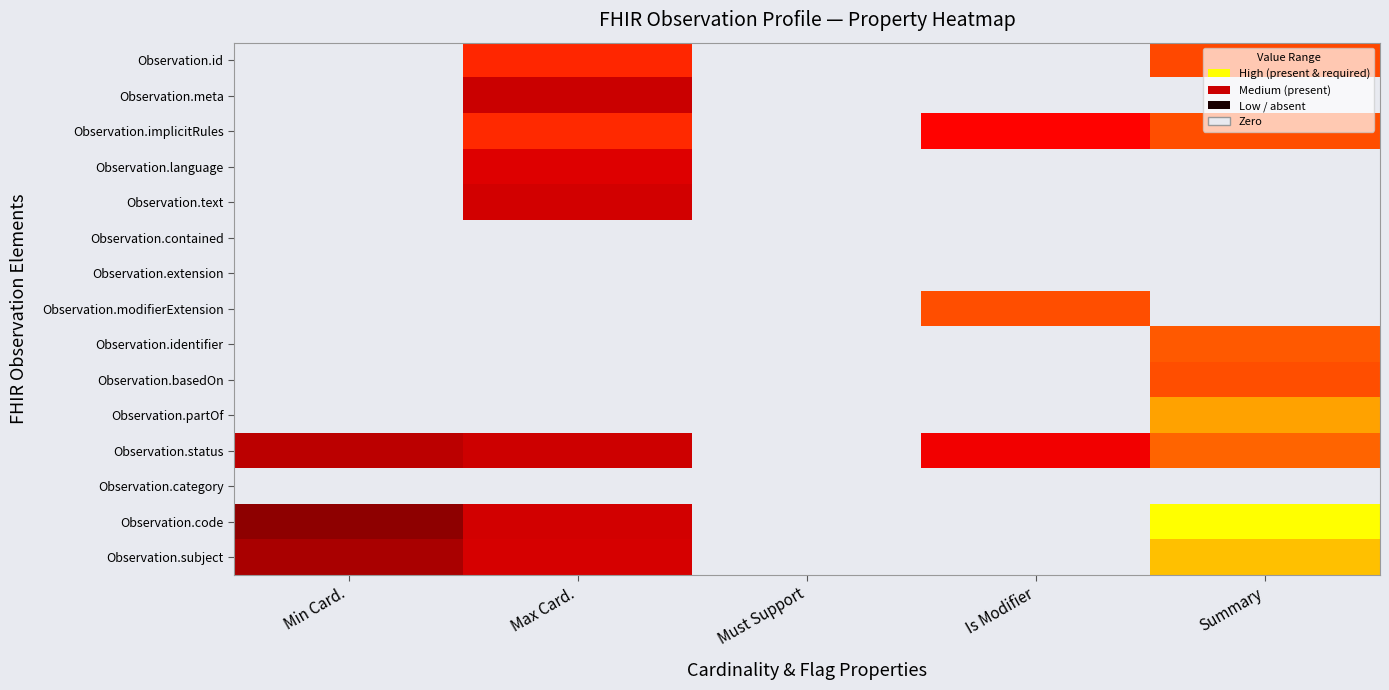

Which series has the largest range (max minus min)?

Observation.code